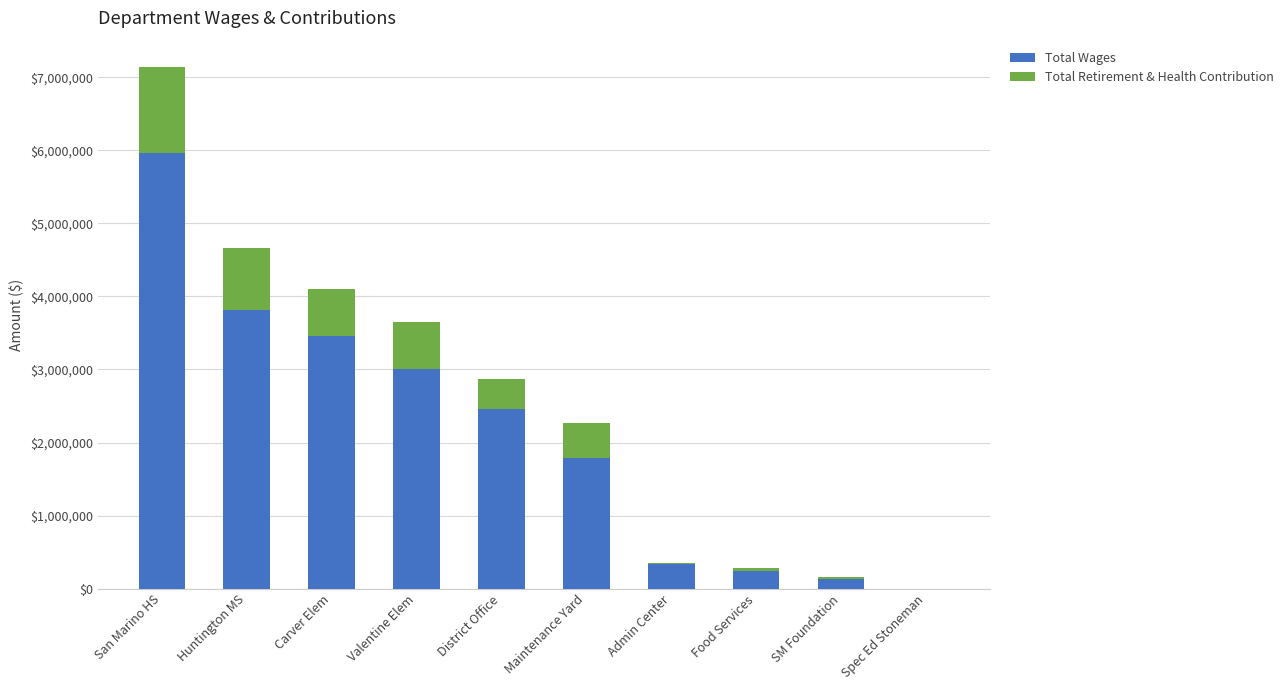

What is the sum of the Total Wages values at San Marino HS and Maintenance Yard?

7741093